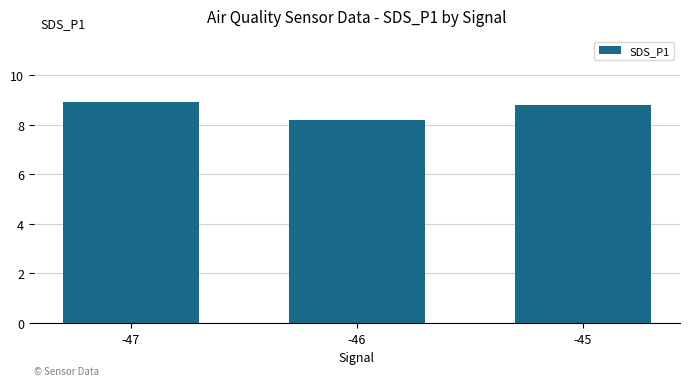

Are the bars grouped side by side (vs. stacked)?

No